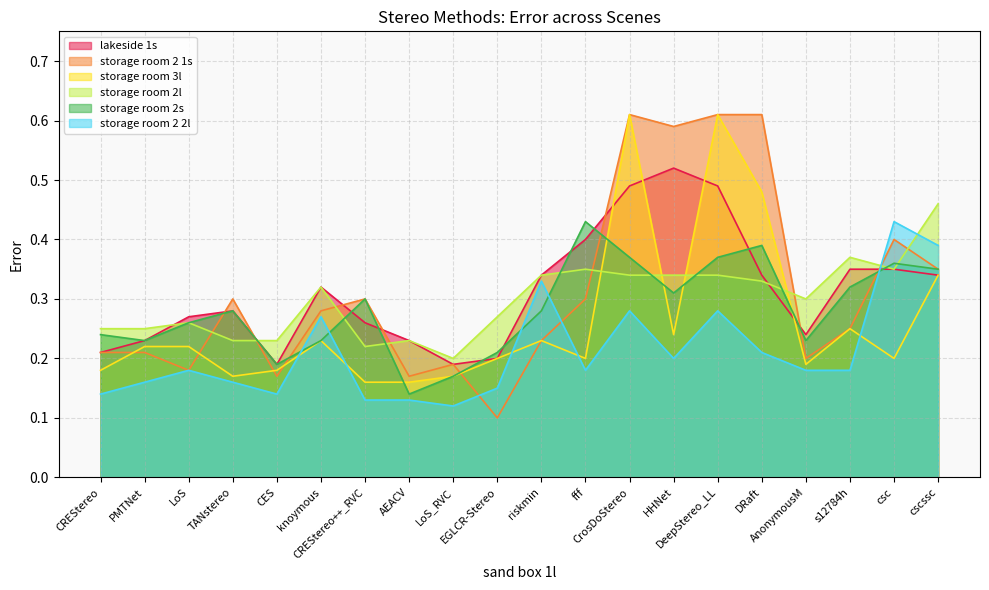

What is the lowest value of the lakeside 1s series?

0.2